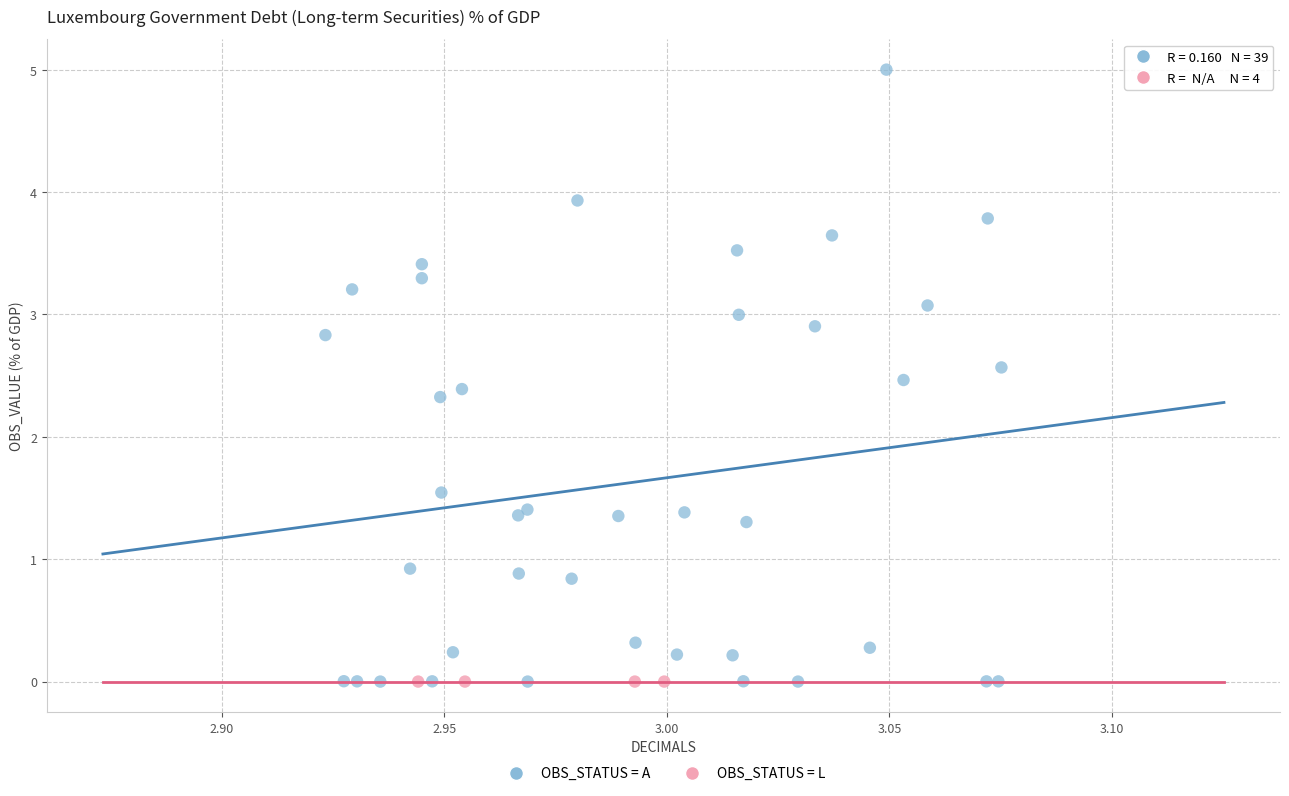

Which series reaches the maximum Y coordinate?

OBS_STATUS = A